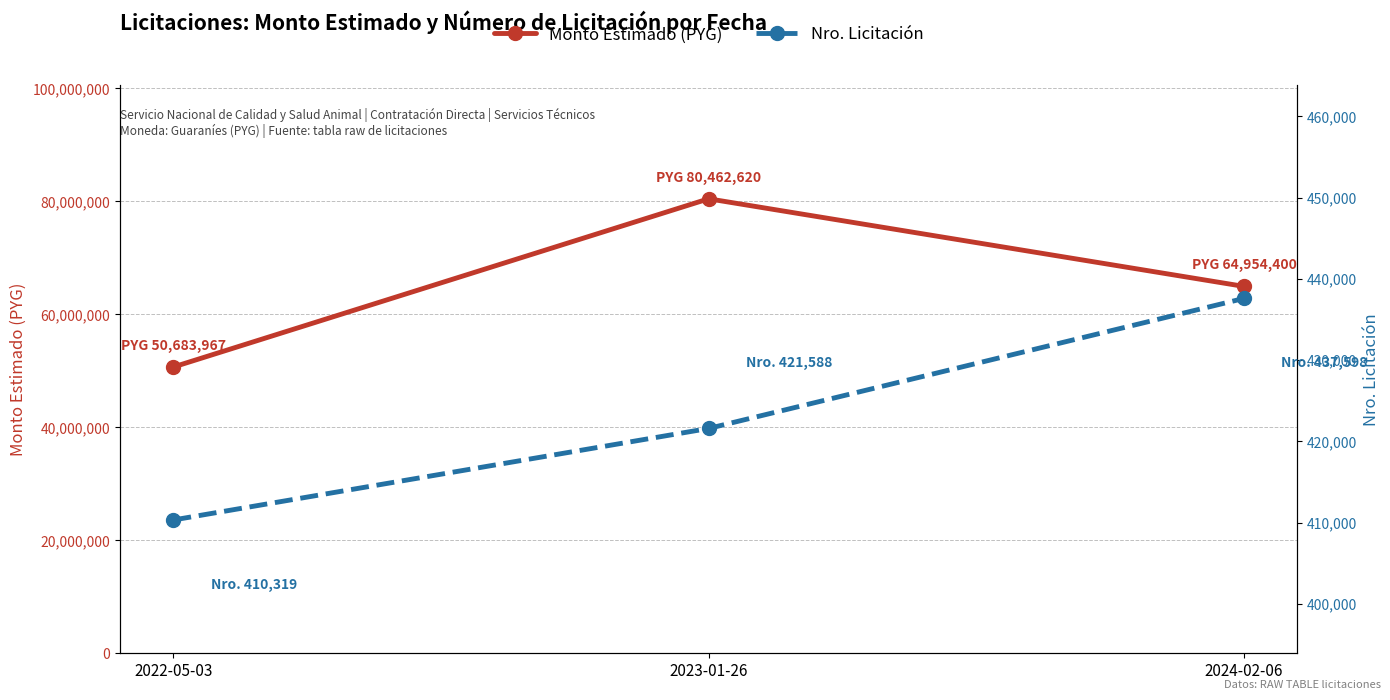

Count the number of data series in this chart.

2